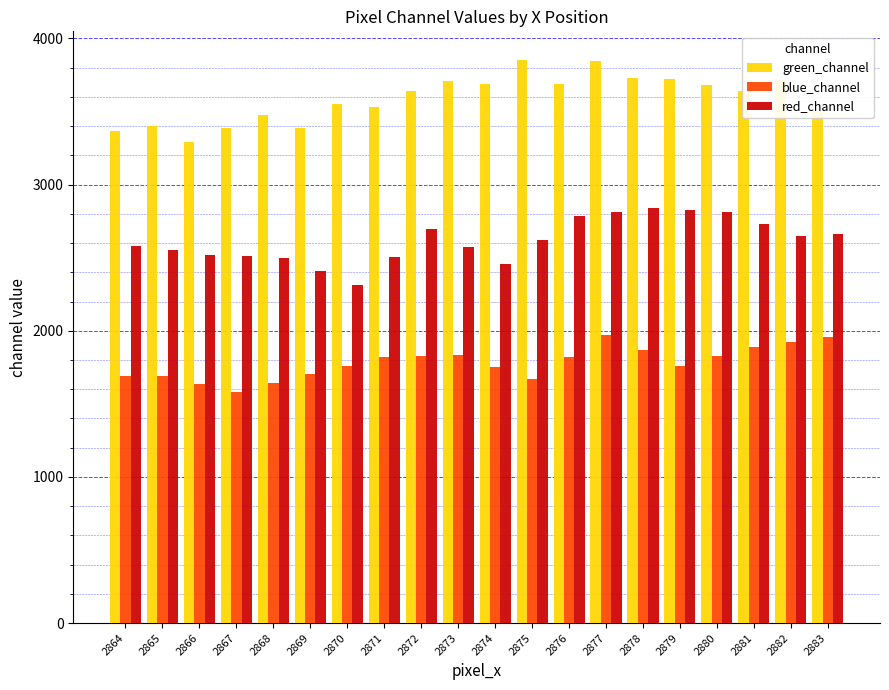

The green_channel series shows 3475 at 2868. True or false?

True